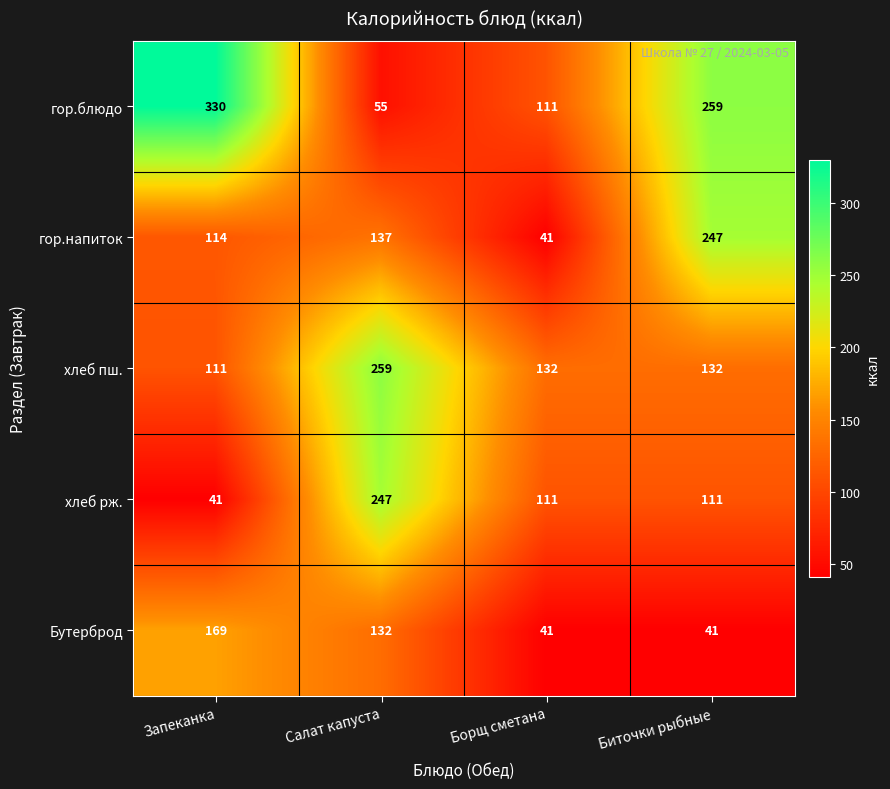

Which series has the largest total across all categories?

гор.блюдо